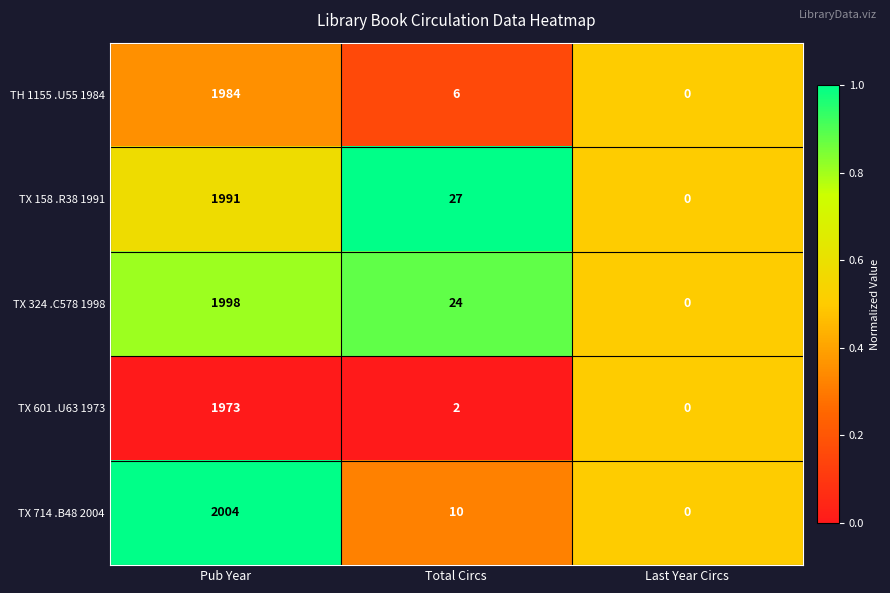

What is the difference between the maximum and minimum values in the TH 1155 .U55 1984 series?

1984